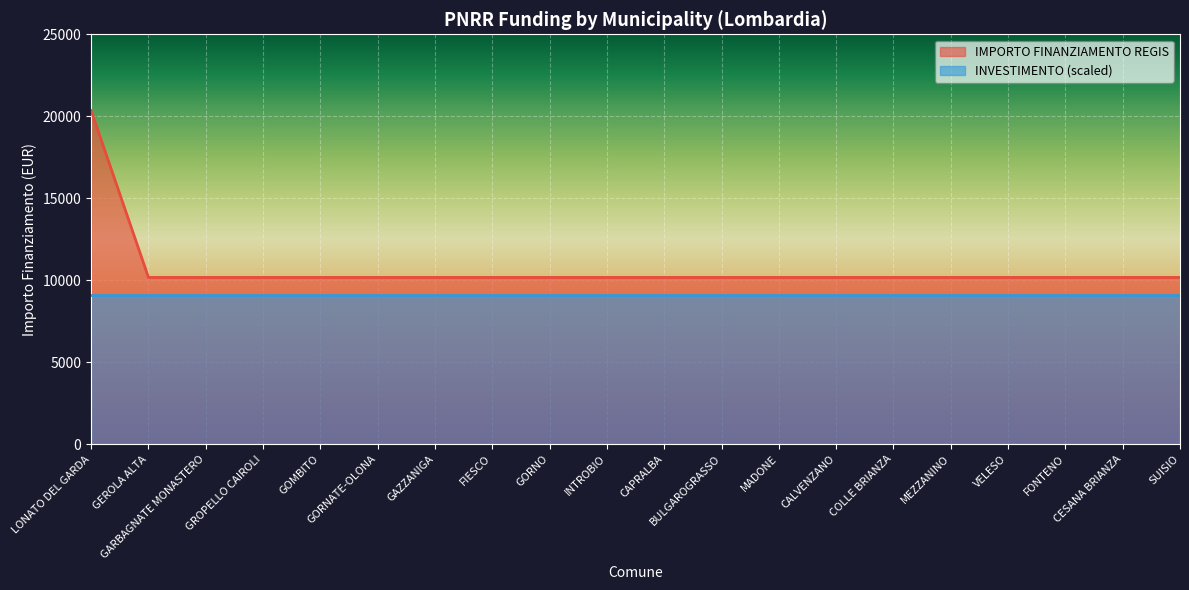

Rank the categories by value from lowest to highest.

GEROLA ALTA, GARBAGNATE MONASTERO, GROPELLO CAIROLI, GOMBITO, GORNATE-OLONA, GAZZANIGA, FIESCO, GORNO, INTROBIO, CAPRALBA, BULGAROGRASSO, MADONE, CALVENZANO, COLLE BRIANZA, MEZZANINO, VELESO, FONTENO, CESANA BRIANZA, SUISIO, LONATO DEL GARDA